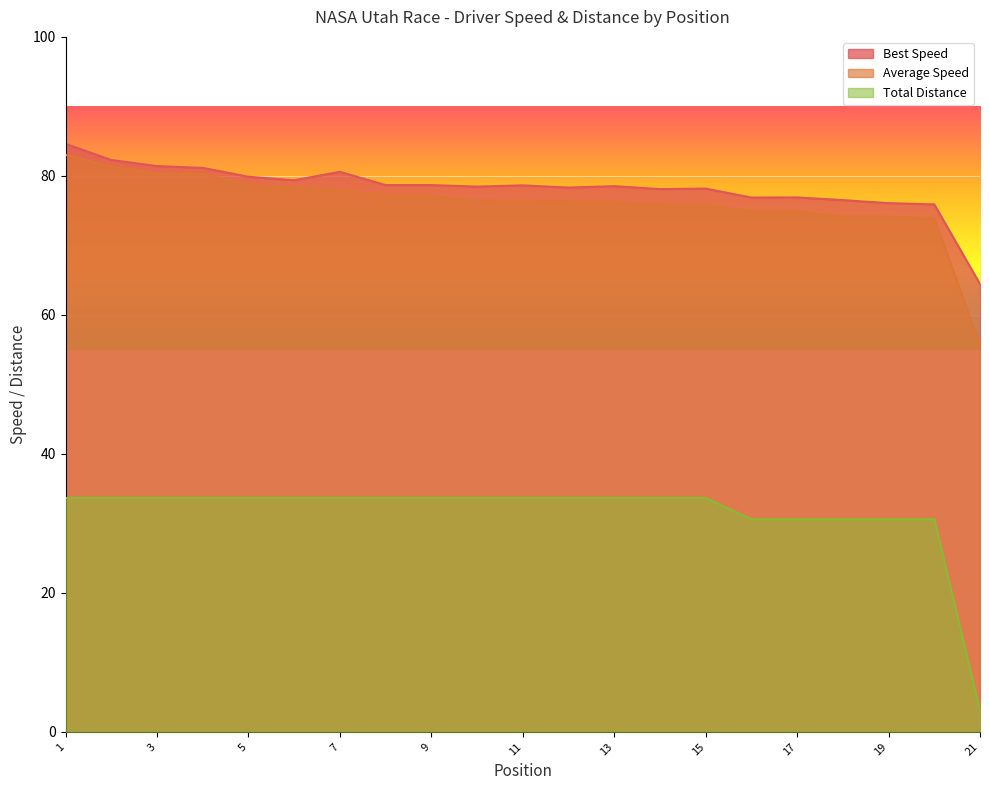

Rank the series by their maximum value, from lowest to highest.

Total Distance, Average Speed, Best Speed